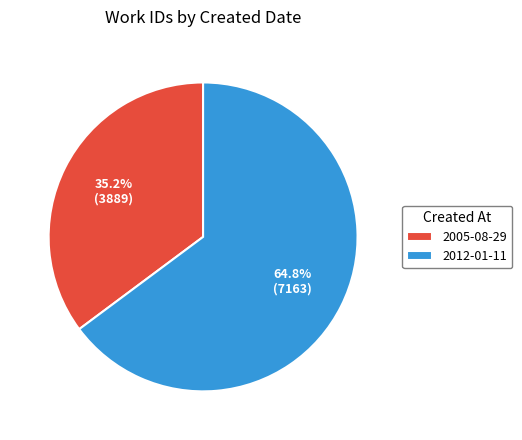

What is the total percentage of 2005-08-29 and 2012-01-11?

100.0%